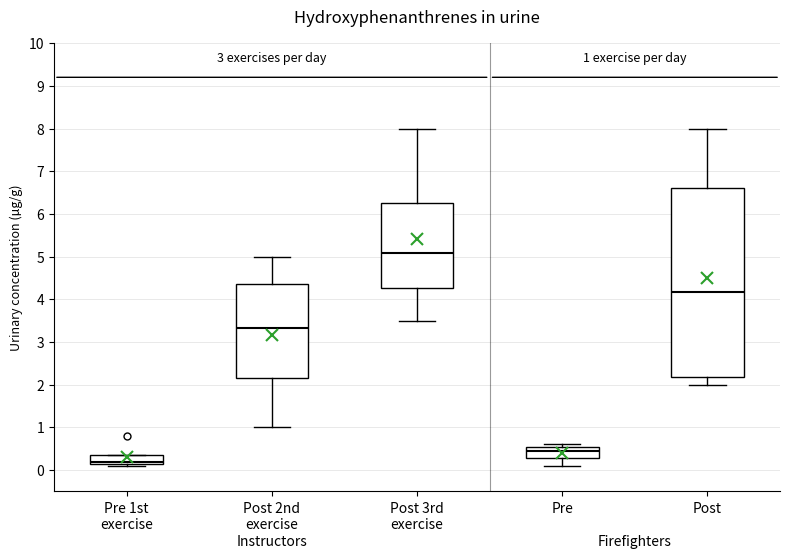

Which box has the highest median line?

Post 3rd exercise